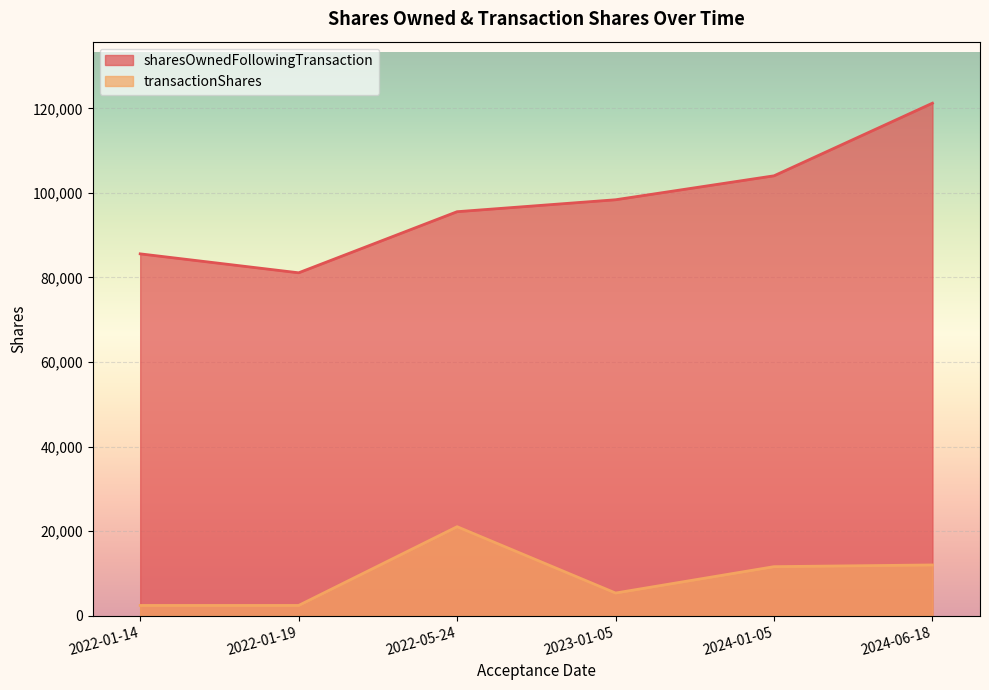

Where is the first local minimum for sharesOwnedFollowingTransaction?

2022-01-19